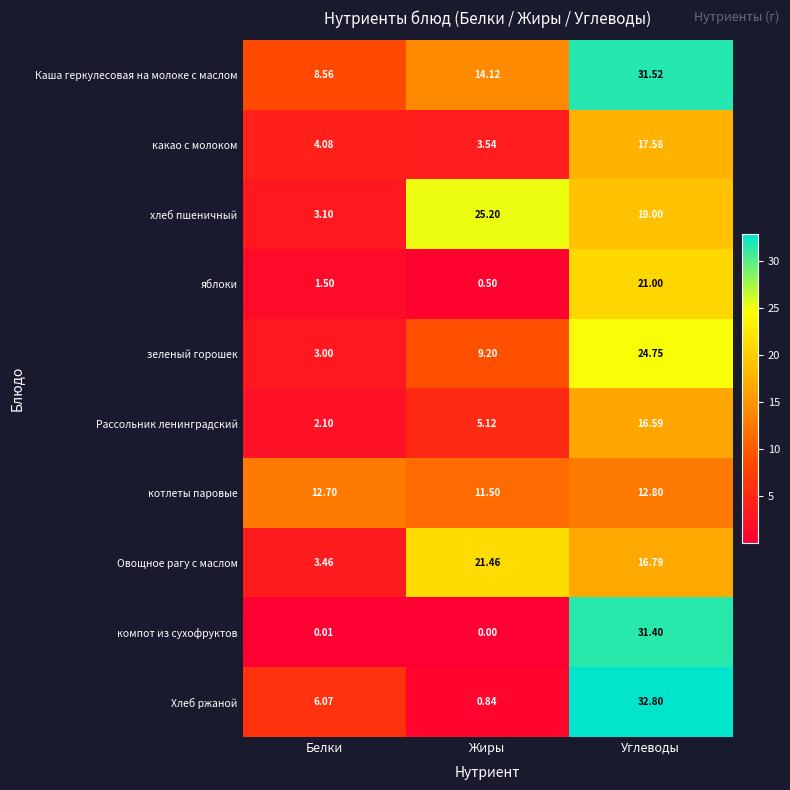

Which category has the lowest value across all series?

Жиры